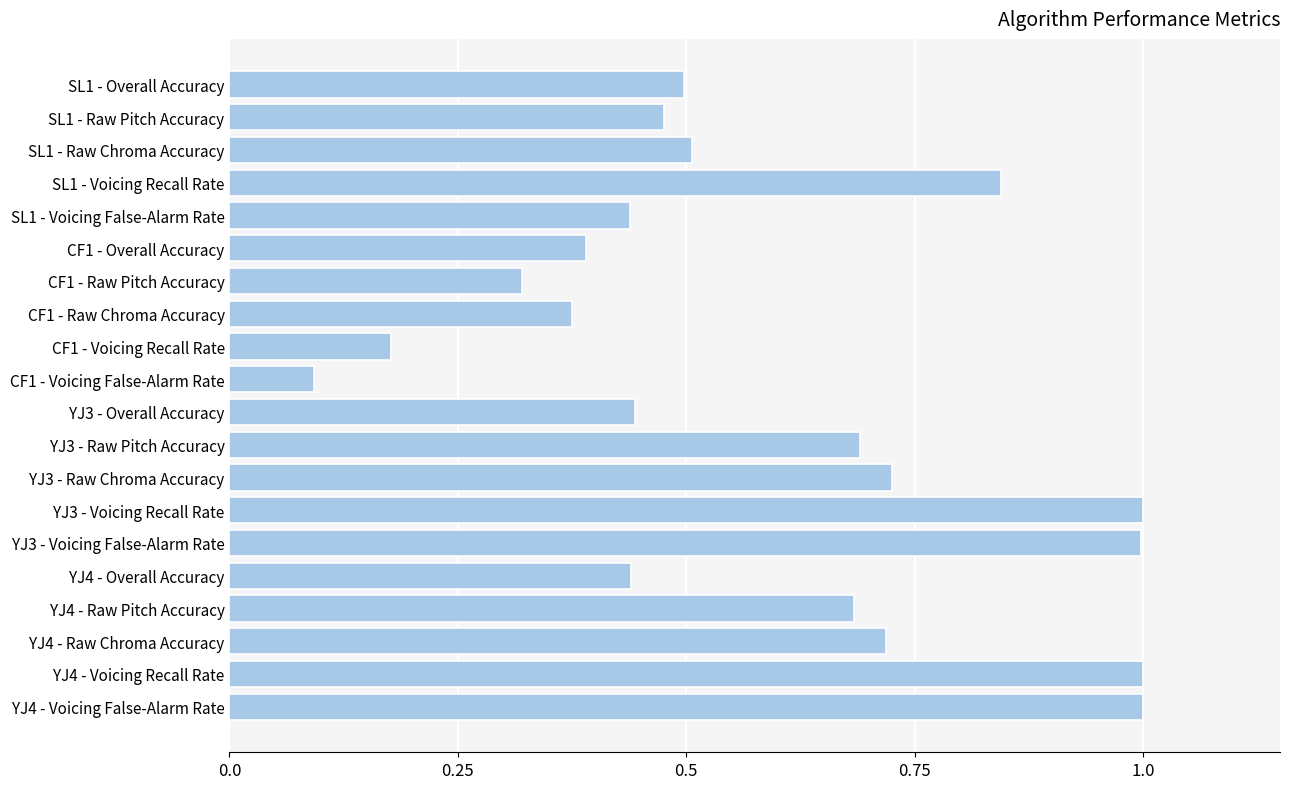

What position from the top is YJ3 - Raw Pitch Accuracy?

12